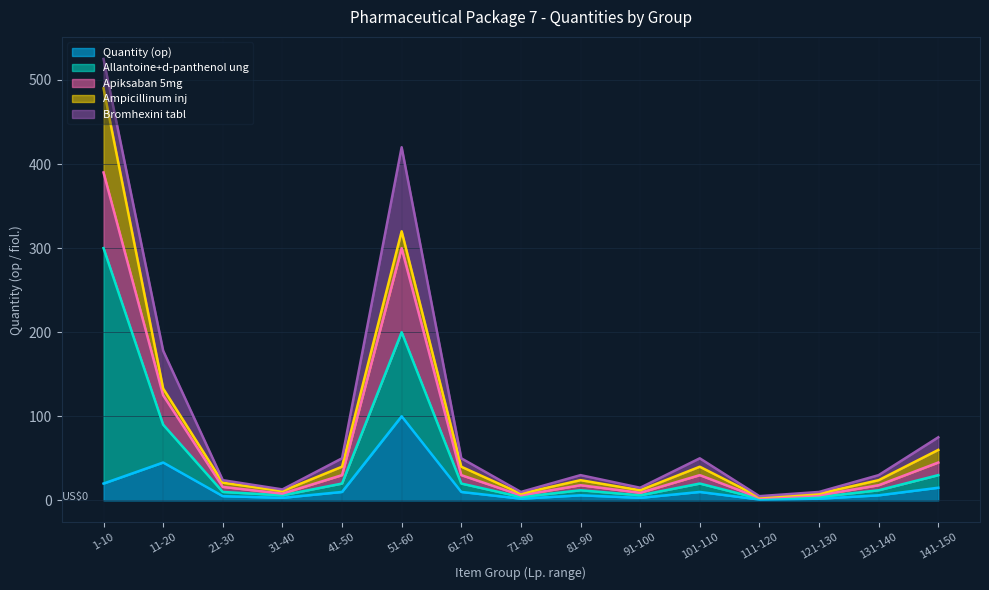

What is the sum of all Quantity (op) values?

238